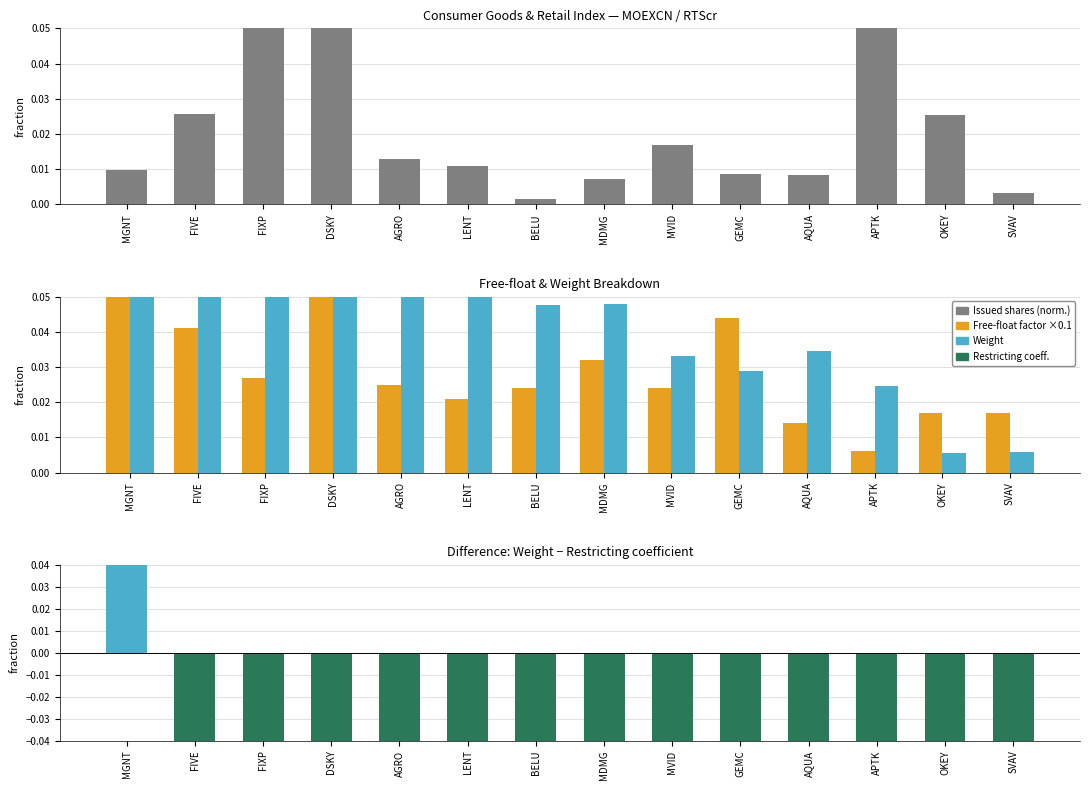

What is the label of the 12th bar from the left?

APTK